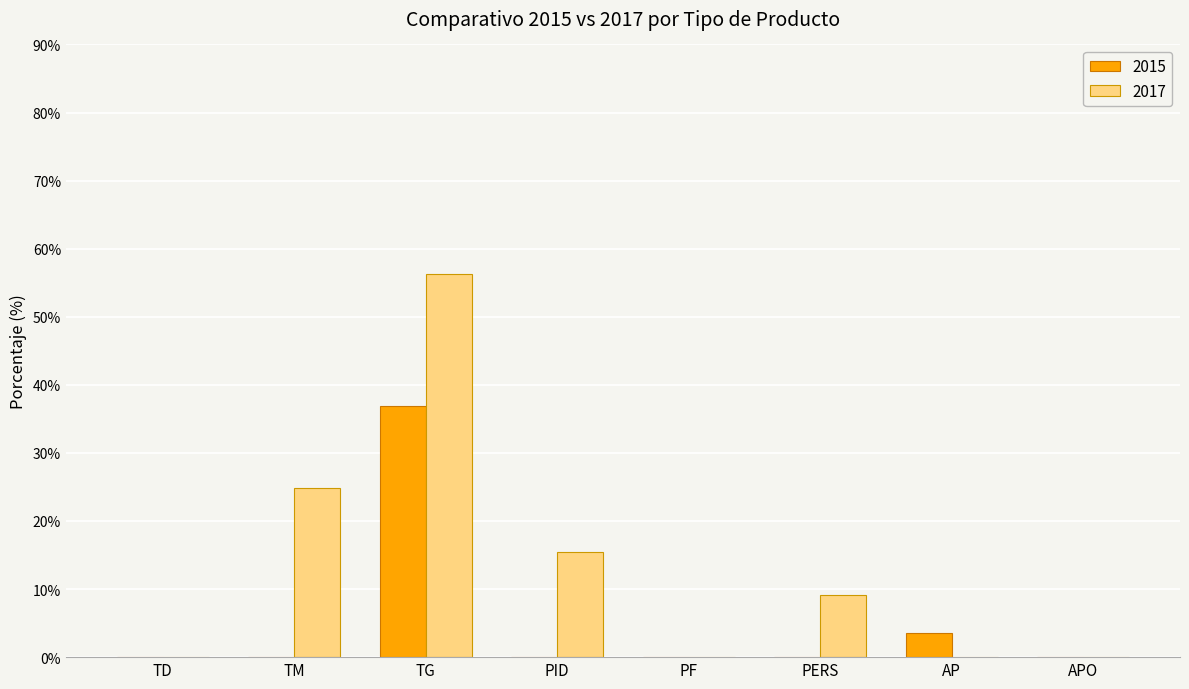

Does the chart contain stacked bars?

No